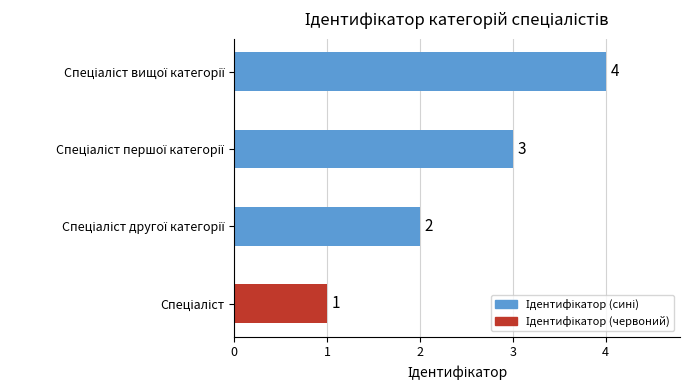

How many values are between 2 and 4?

3